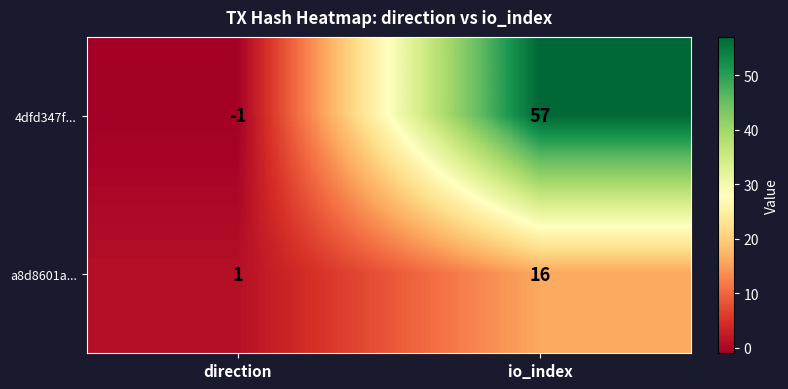

What is the total value across all series at io_index?

73